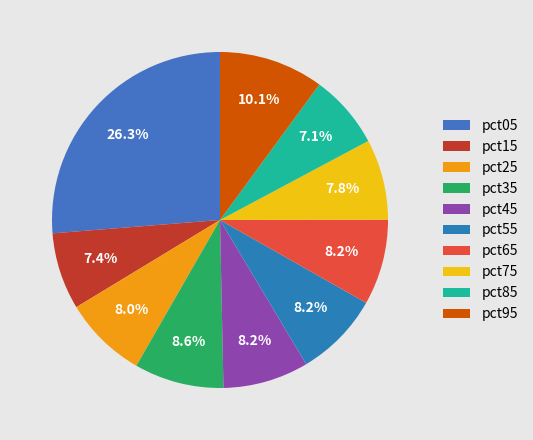

How many segments does this pie chart have?

10